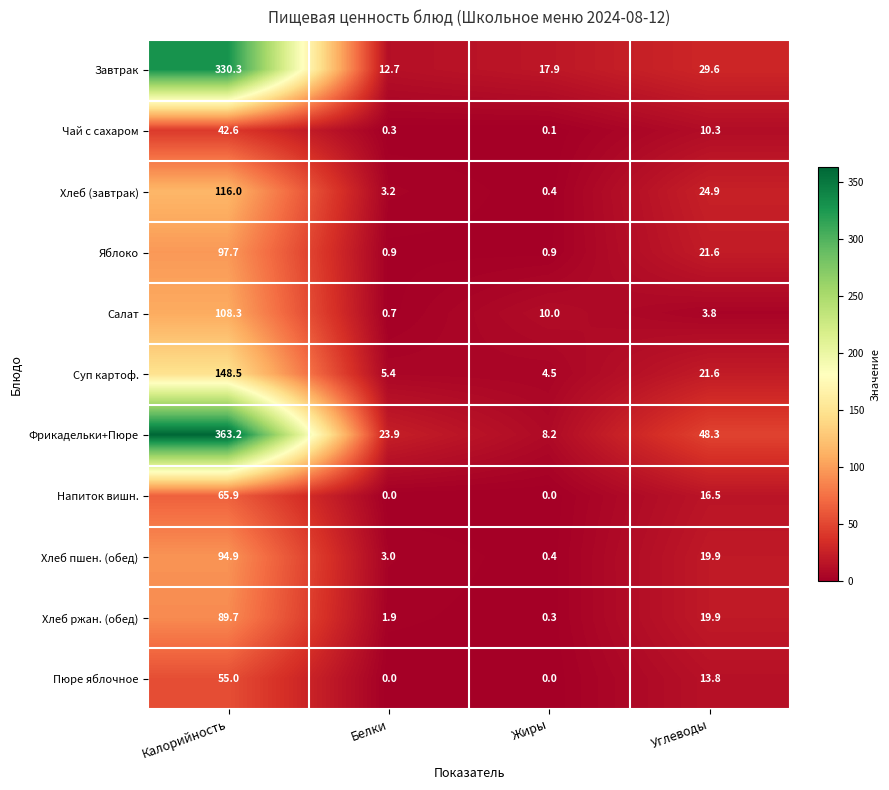

The Хлеб пшен. (обед) series shows 0.4 at Жиры. True or false?

True